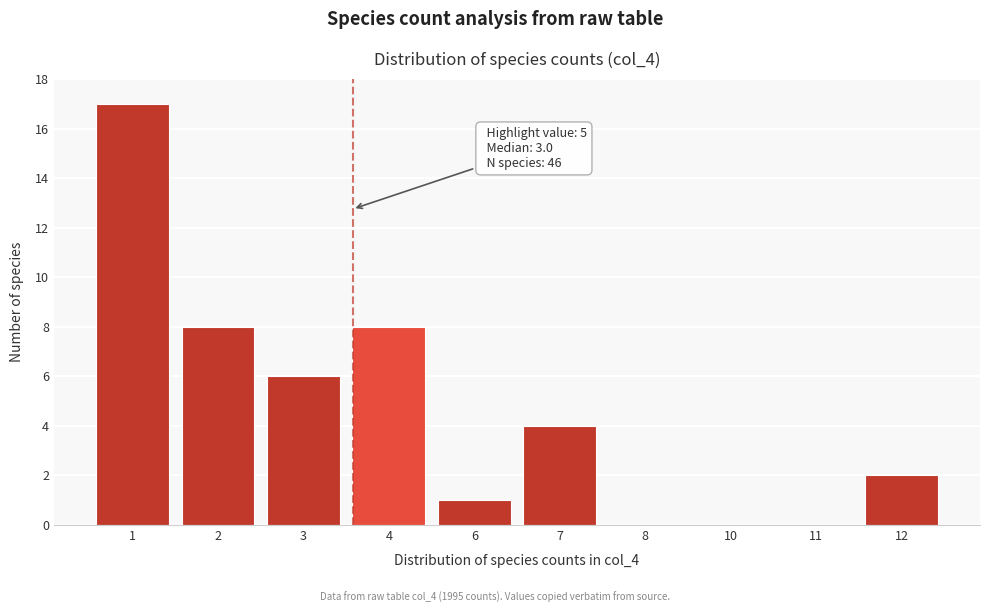

Reading left to right, list all the values displayed in this chart.

1=17	2=8	3=6	4=8	6=1	7=4	8=0	10=0	11=0	12=2